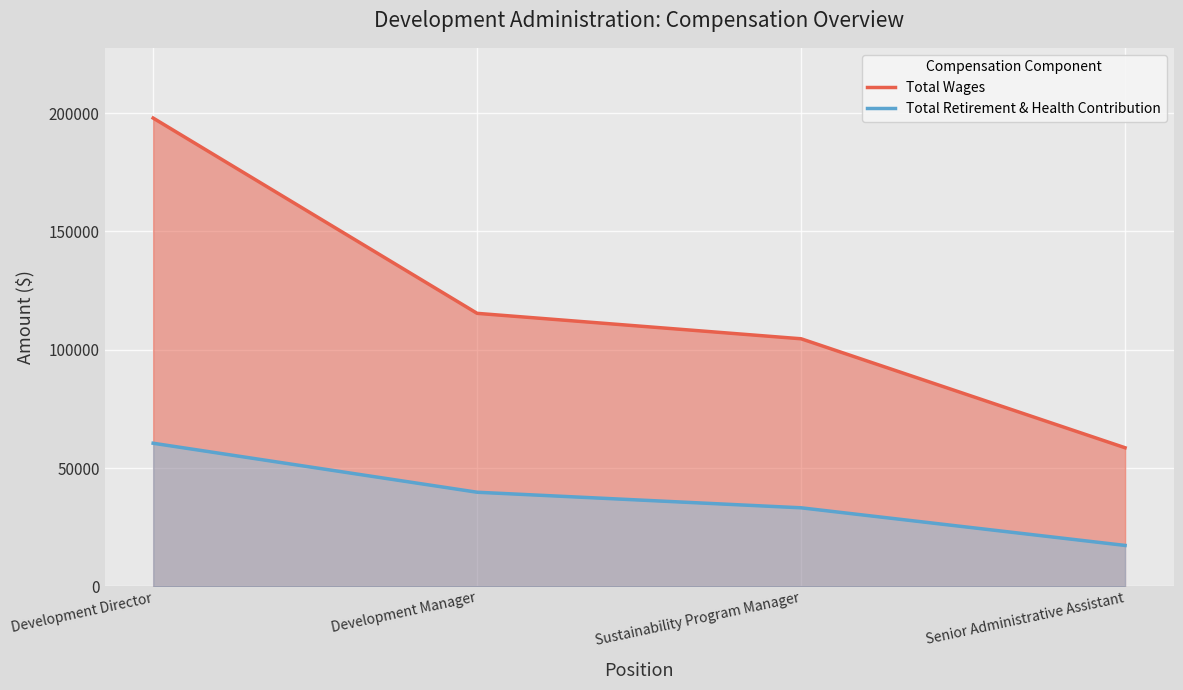

Is the value of Total Wages at Development Manager greater than the value of Total Retirement & Health Contribution at Development Manager?

Yes